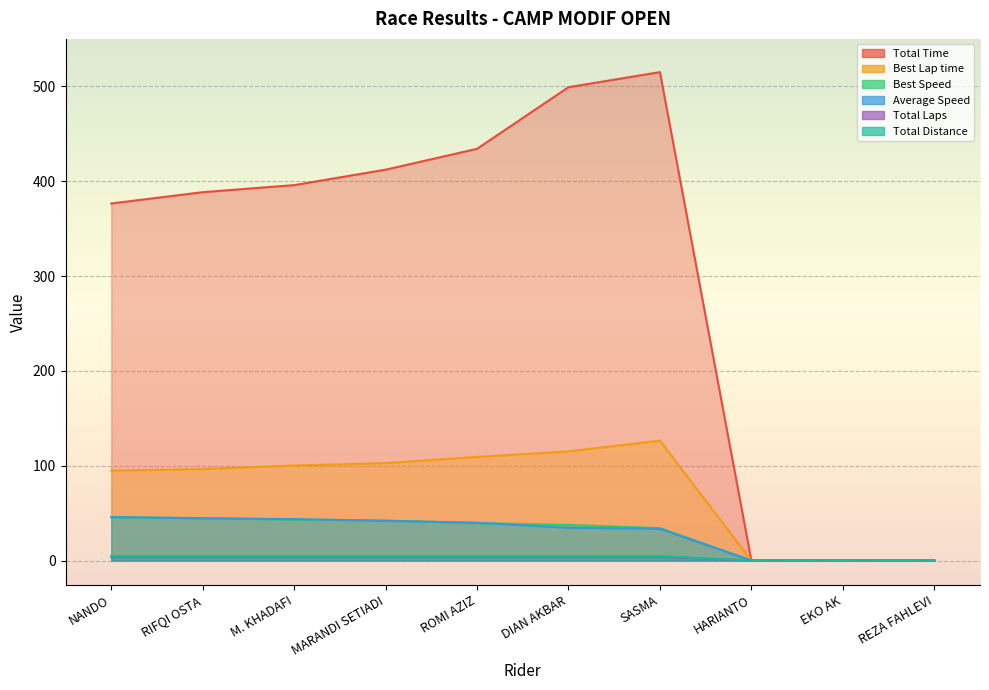

What position from the right is M. KHADAFI?

8